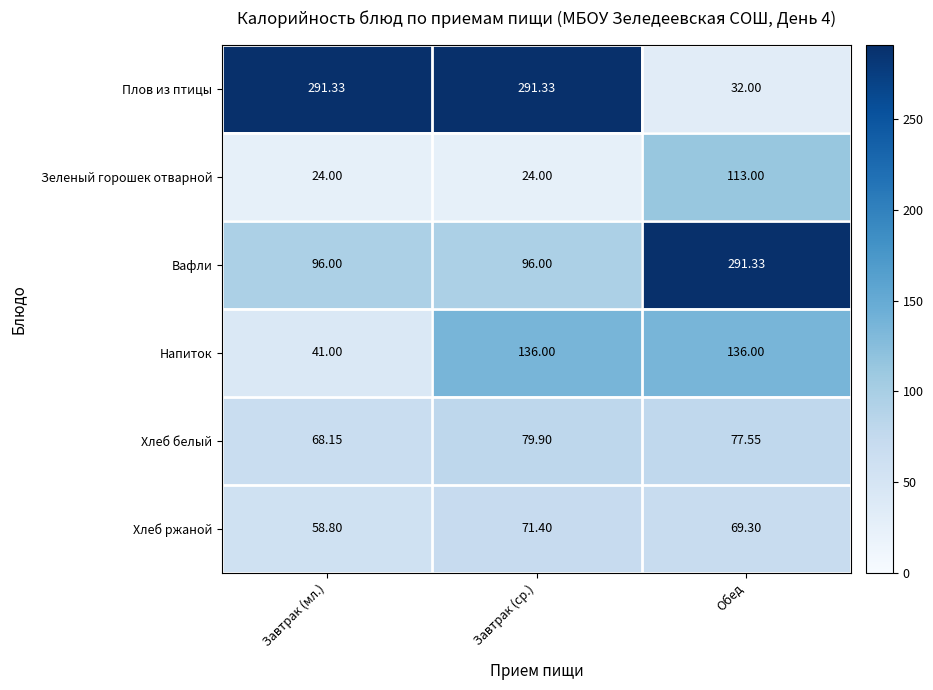

What is the spread (max minus min) of values at Завтрак (ср.)?

267.3